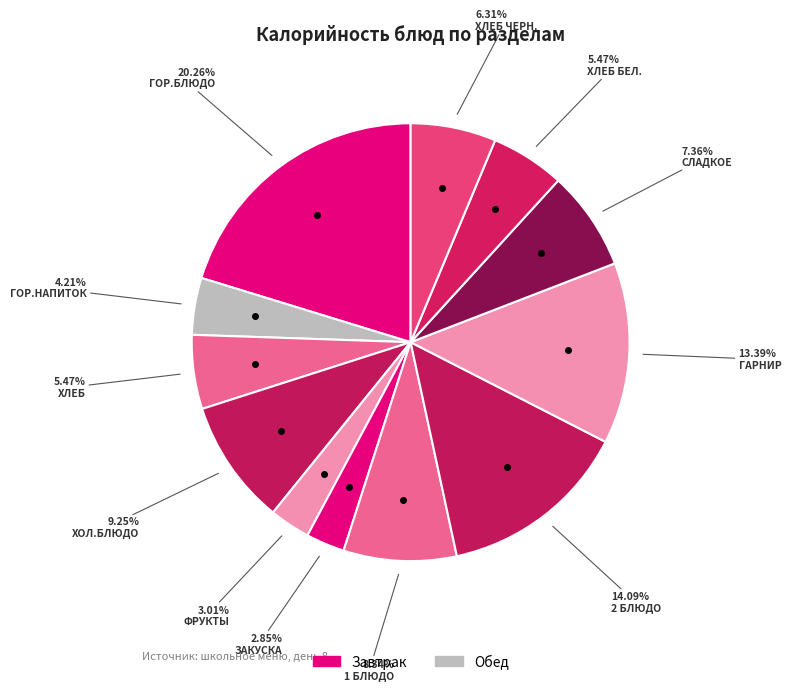

How many slices are in this pie chart?

12